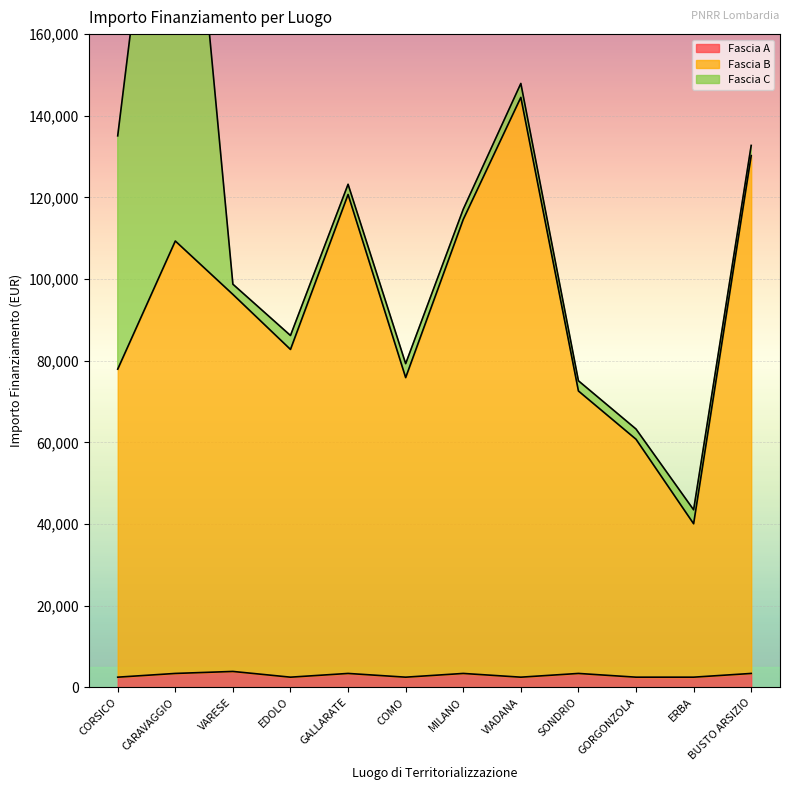

The value of Fascia A at CARAVAGGIO is 3413. True or false?

True